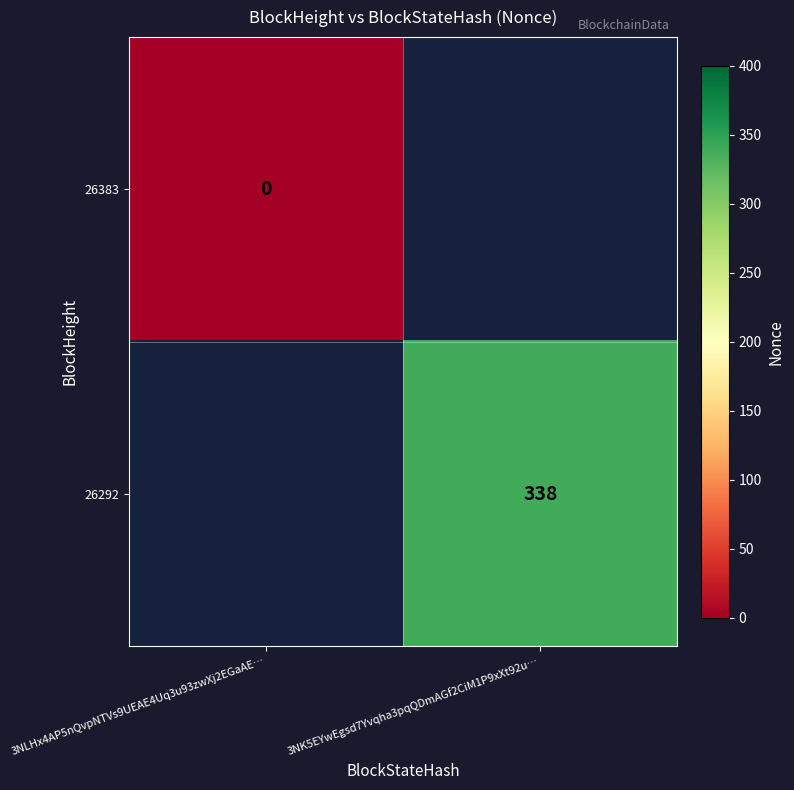

The 26292 series shows 338 at 3NK5EYwEgsd7Yvqha3pqQDmAGf2CiM1P9xXt92u…. True or false?

True